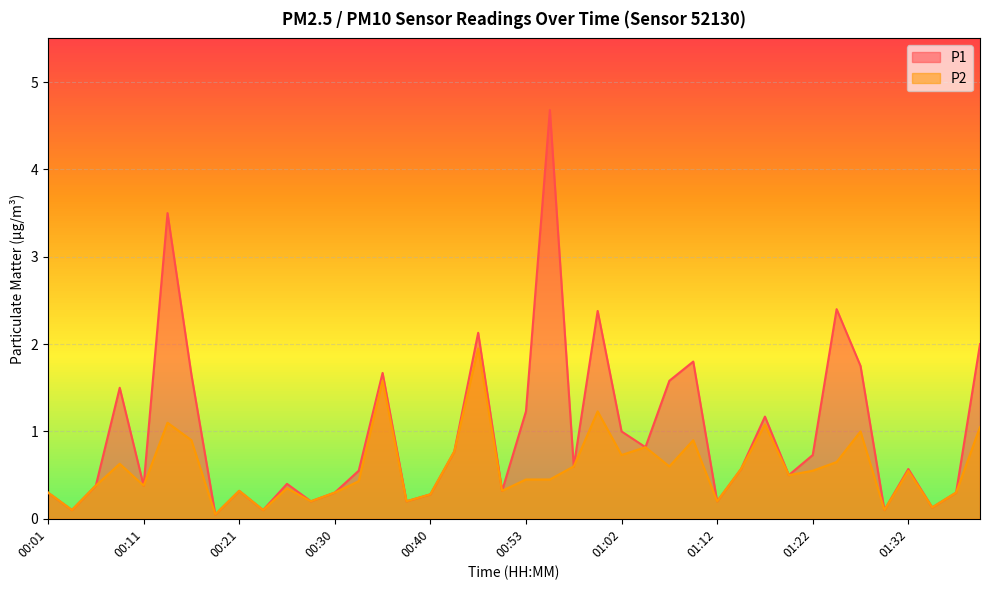

The value of P1 at 01:27 is 1.8. True or false?

True